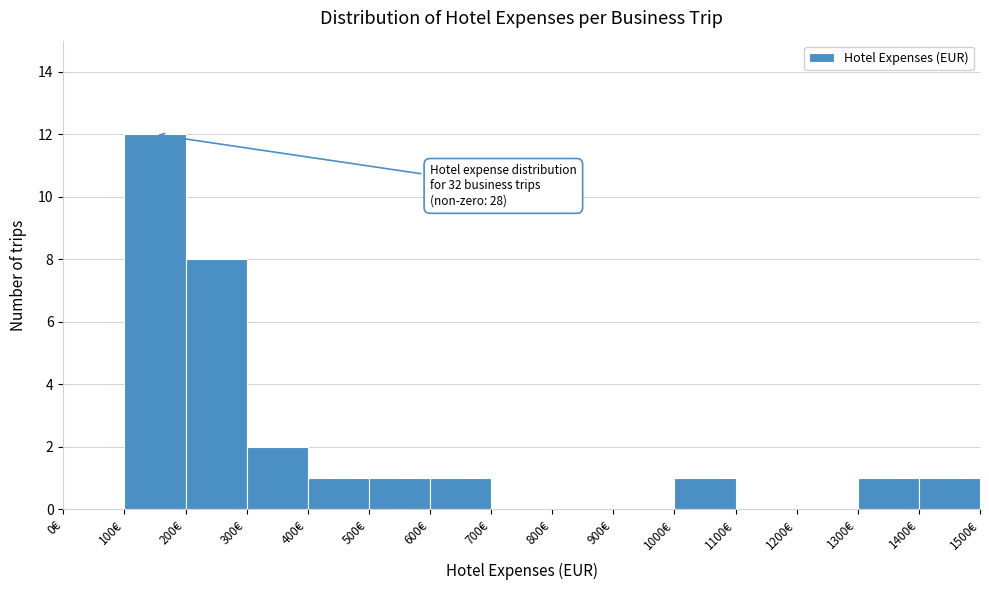

Which range on the x-axis has the tallest bar?

100 to 200